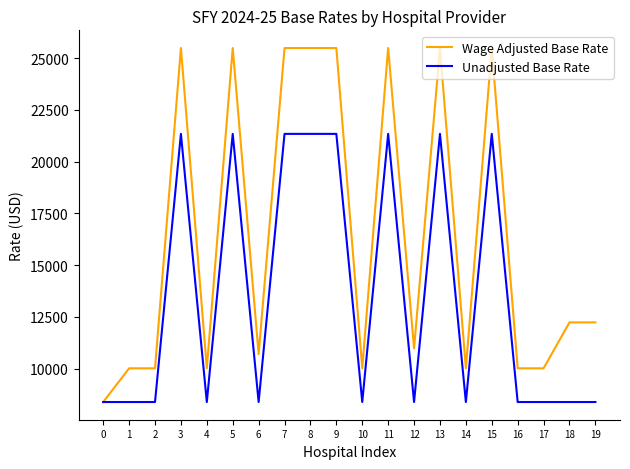

What is the spread (max minus min) of values at 17?

1629